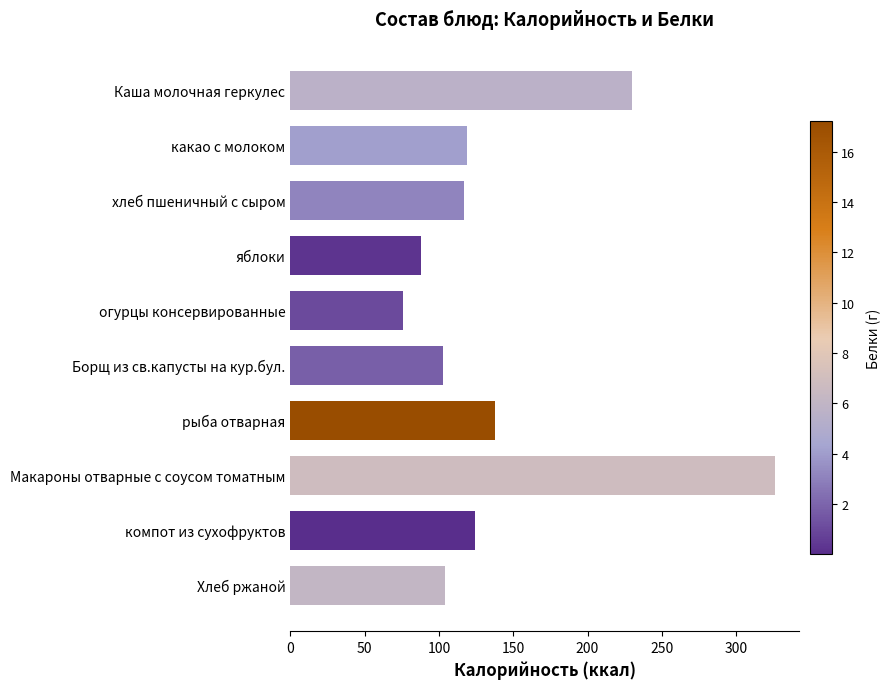

How many bars are there in total?

10